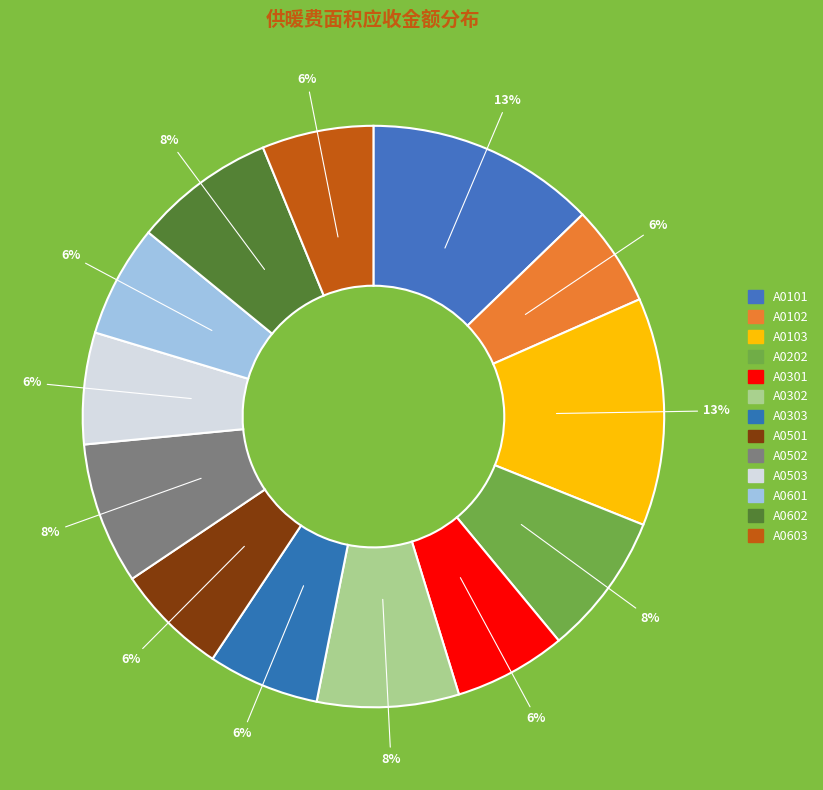

To the nearest percent, what portion does A0502 represent?

8%